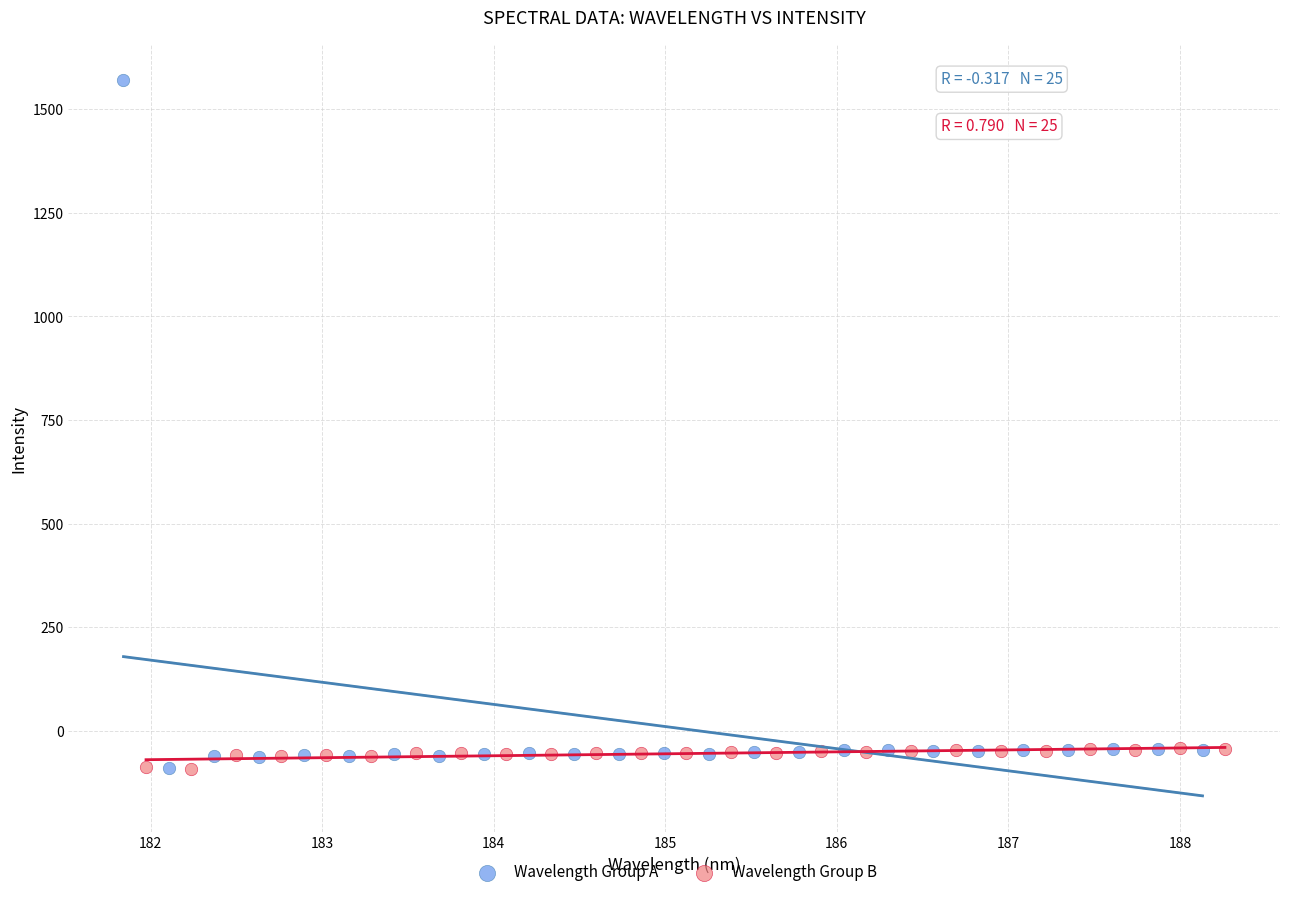

Which series reaches the maximum Y coordinate?

Wavelength Group A